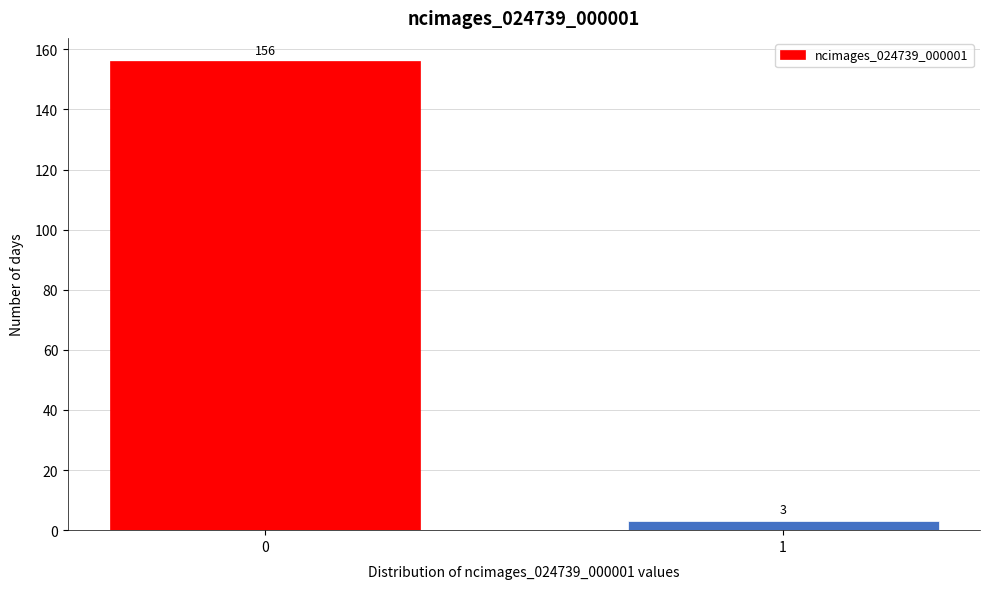

Reading left to right, extract all data points from this chart.

156	3